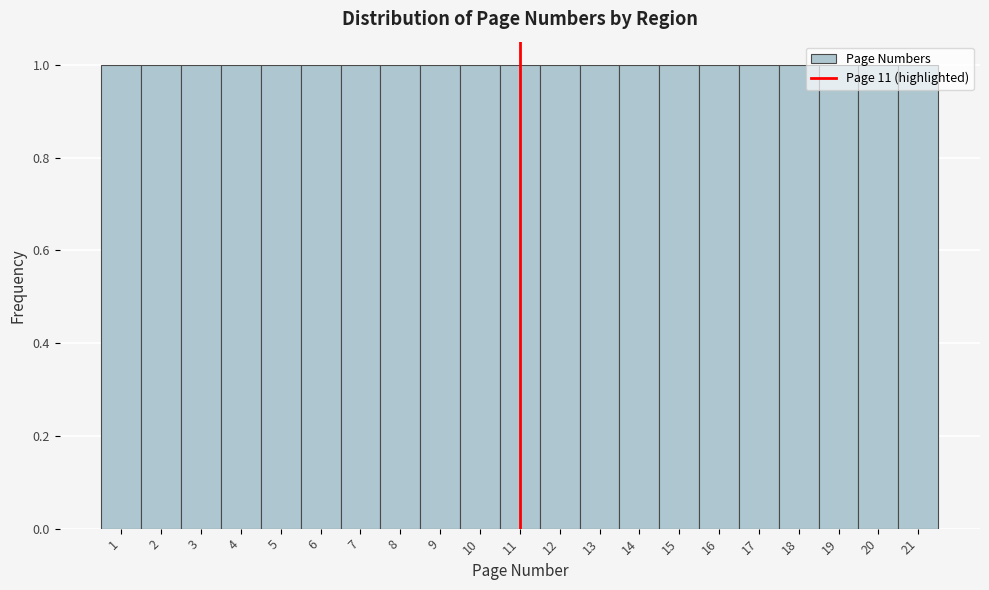

What is the height of the bar covering 20.5 to 21.5 on the x-axis? The values are not printed on the chart, so give them approximately, as read against the axis.

1